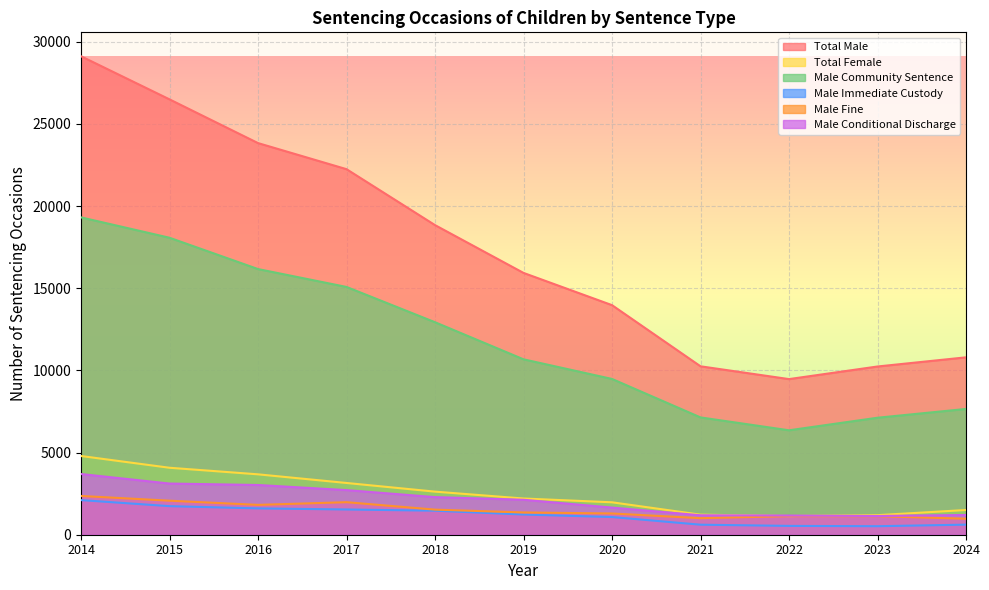

Which label corresponds to the smallest value in the chart?

2023